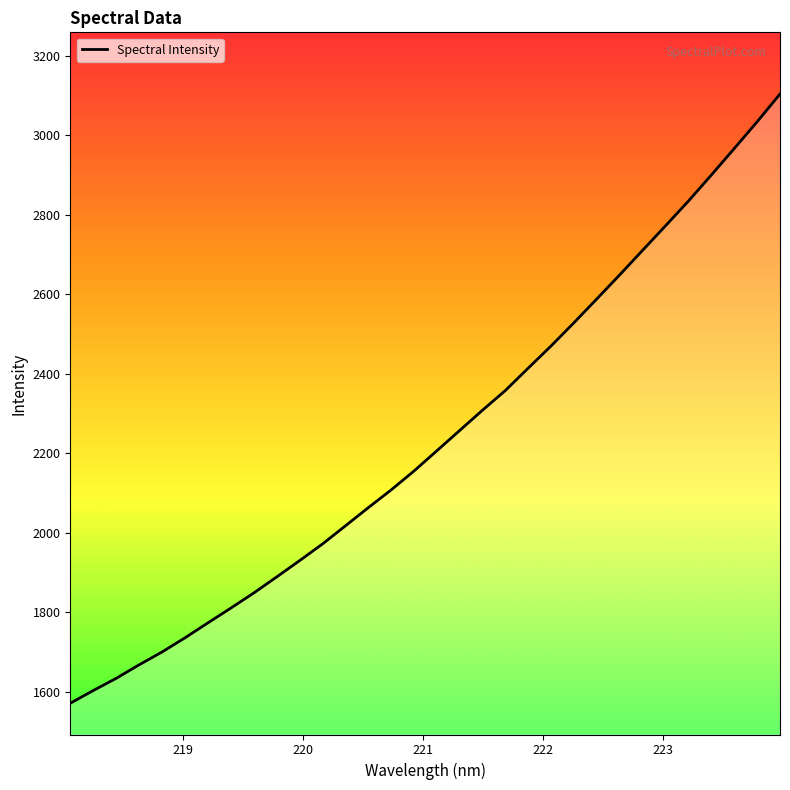

What is the minimum value shown in the chart?

1571.2